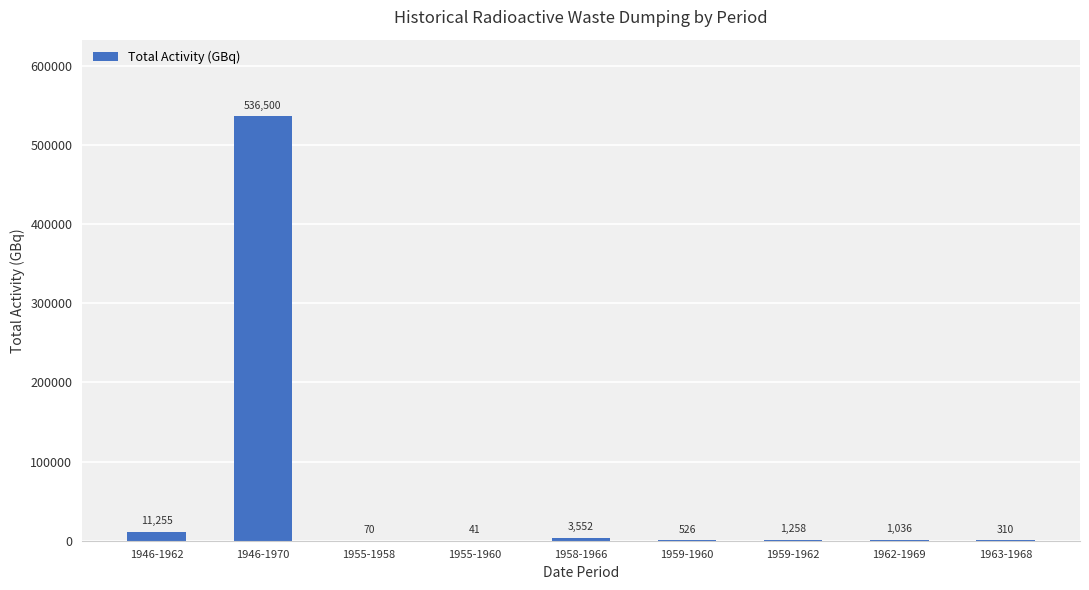

Does the chart contain stacked bars?

No